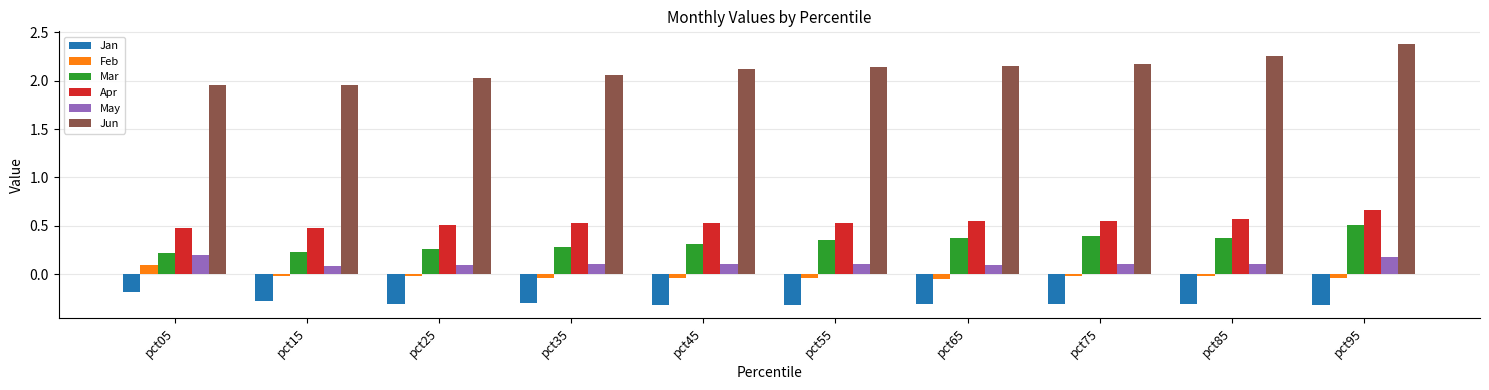

Between pct05 and pct15, which series saw the biggest shift?

Feb